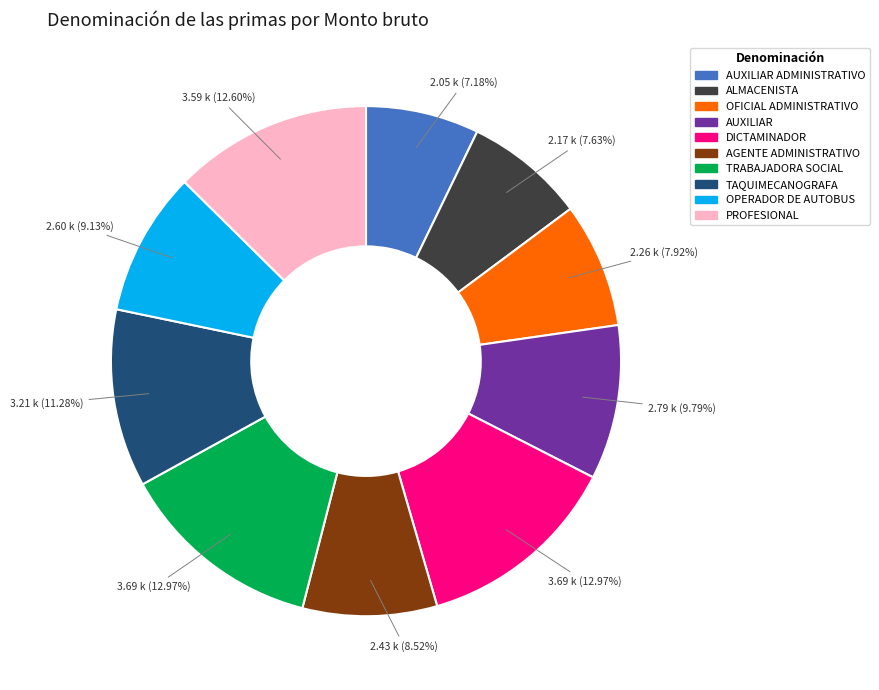

Which has a higher value, DICTAMINADOR or AUXILIAR?

DICTAMINADOR